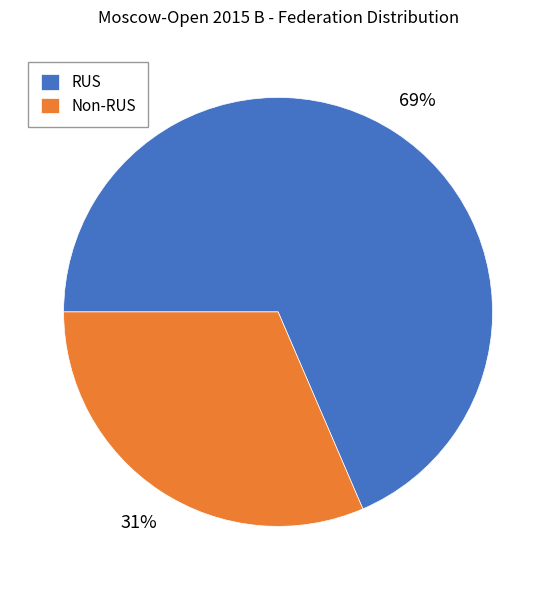

To the nearest percent, what is the combined percentage of RUS and Non-RUS?

100%